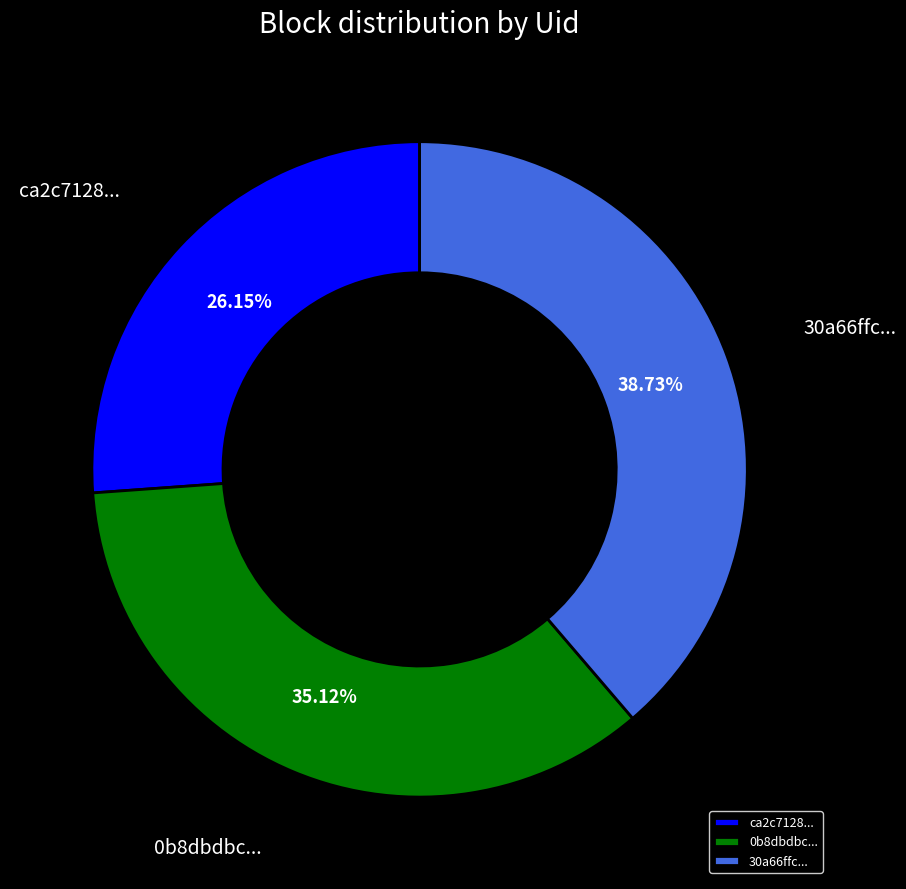

Is there a majority slice in this chart?

No